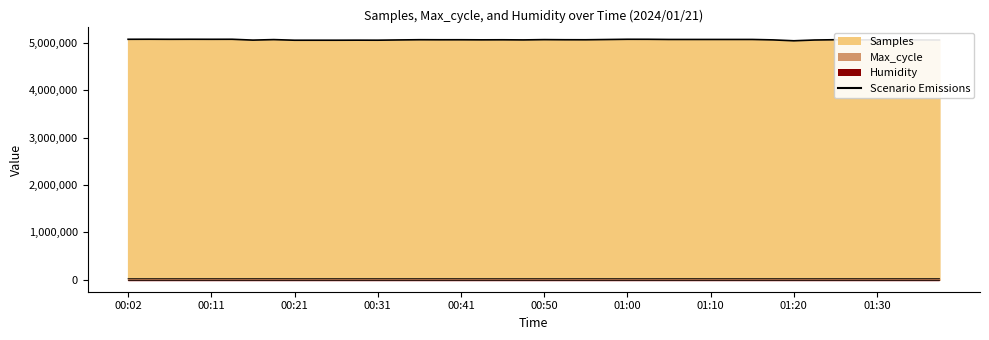

How many lines are shown in the chart?

1